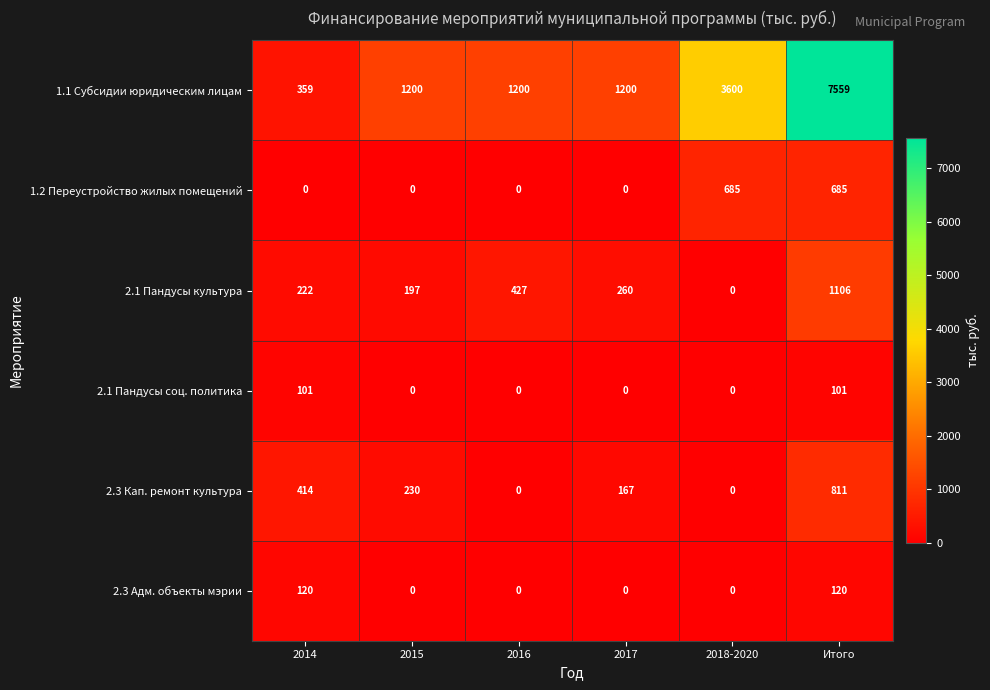

How many 1.1 Субсидии юридическим лицам values are between 1200 and 3600?

4